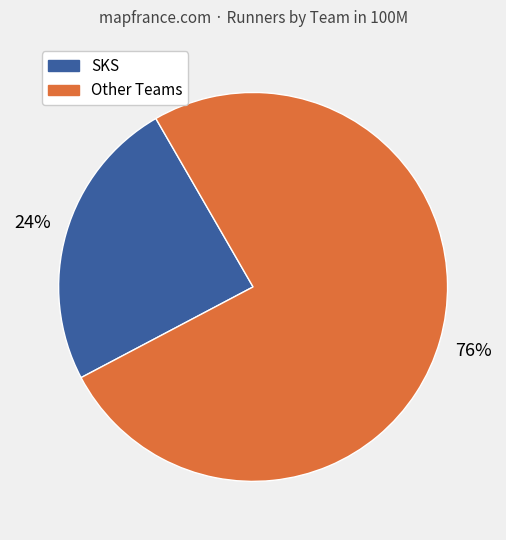

Does any single category account for the majority?

Yes